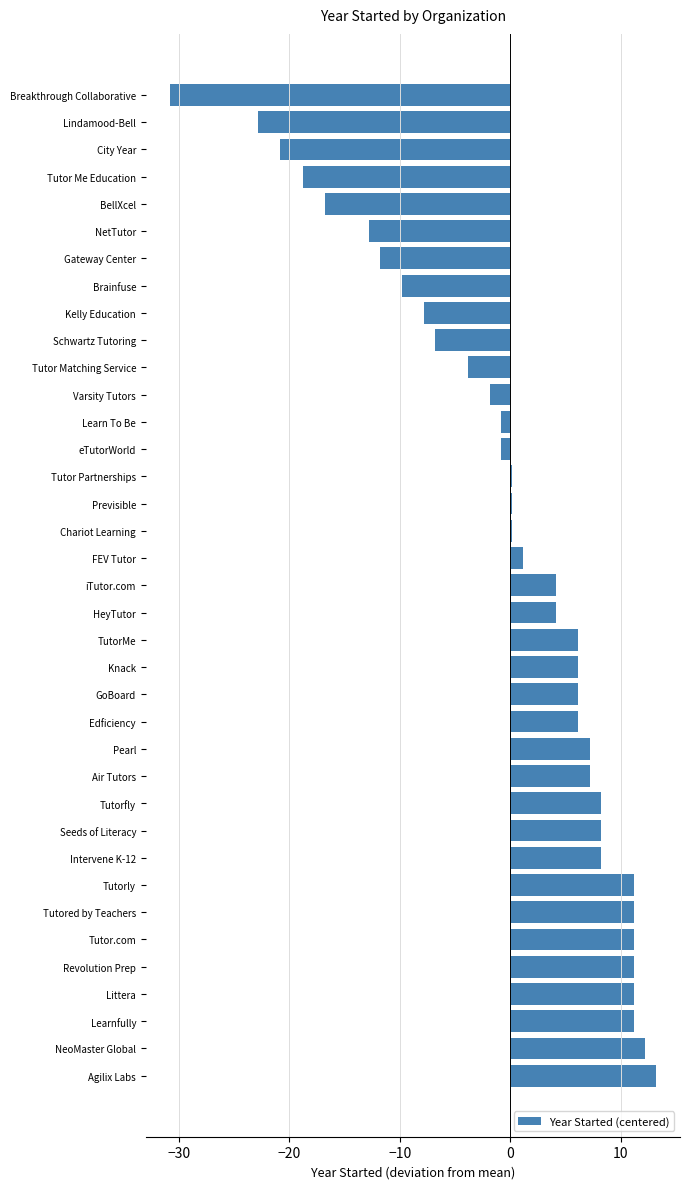

Between Seeds of Literacy and Edficiency, which is larger?

Seeds of Literacy